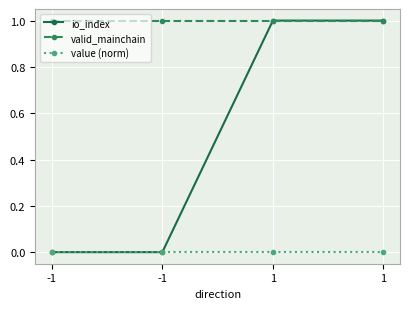

How many lines are shown in the chart?

3